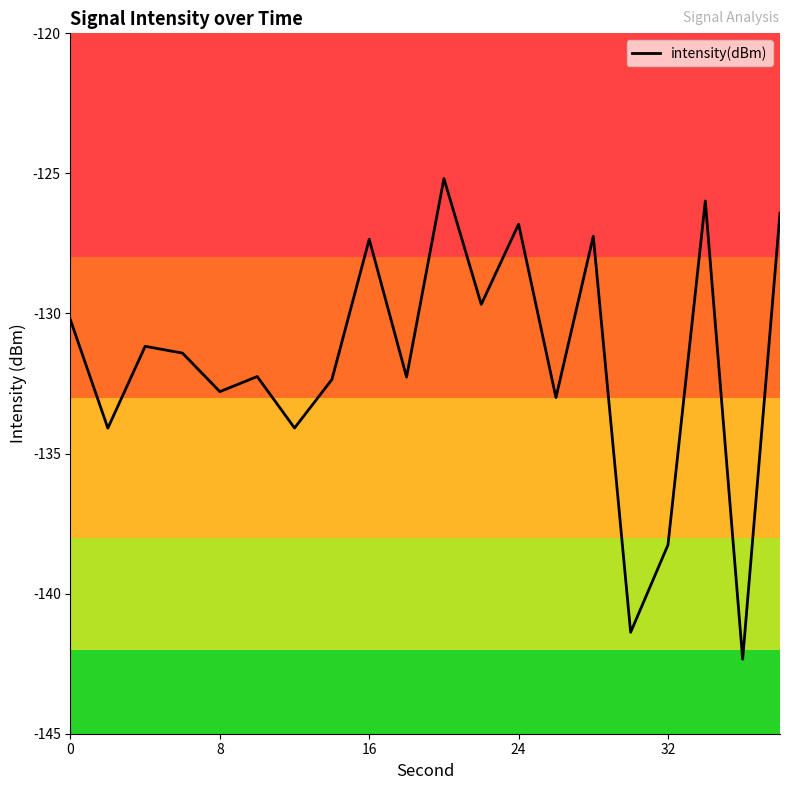

What is the difference between the maximum and minimum values?

17.2